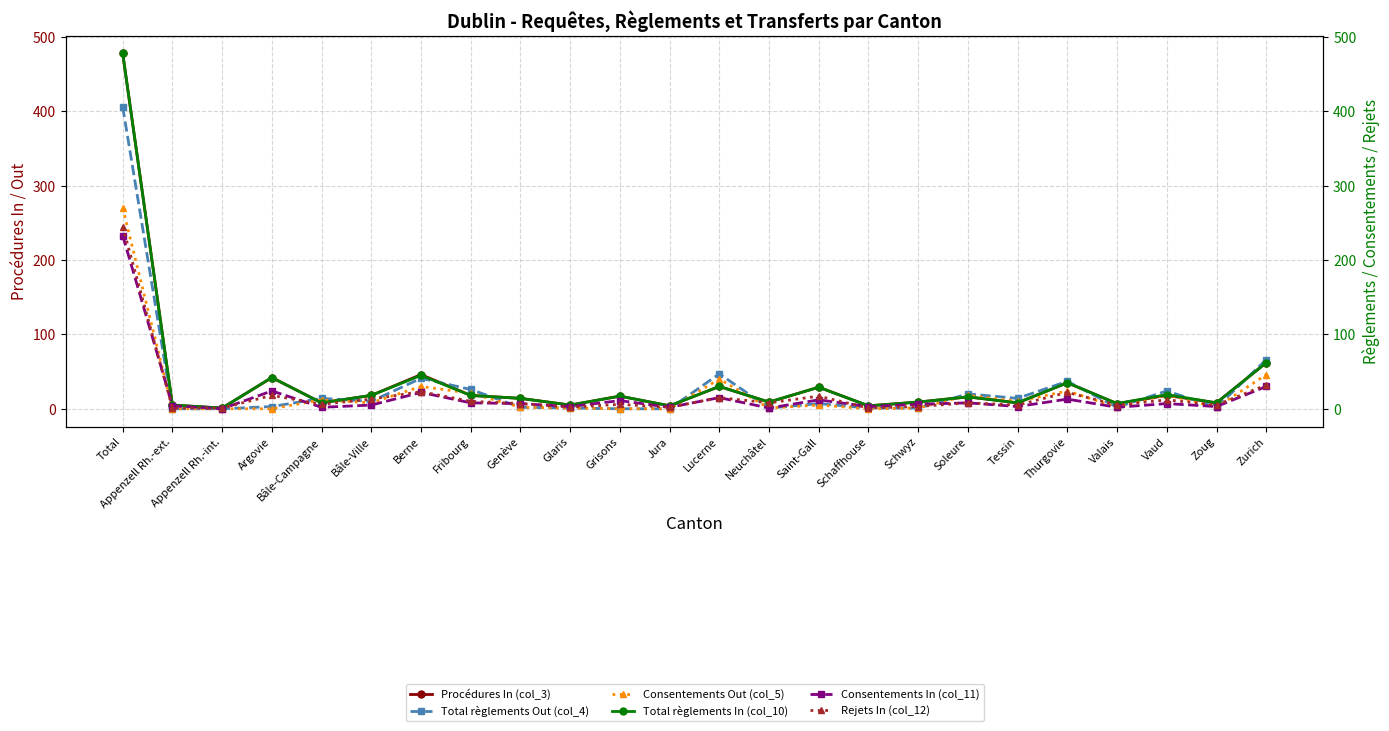

Count the number of categories in the chart.

24